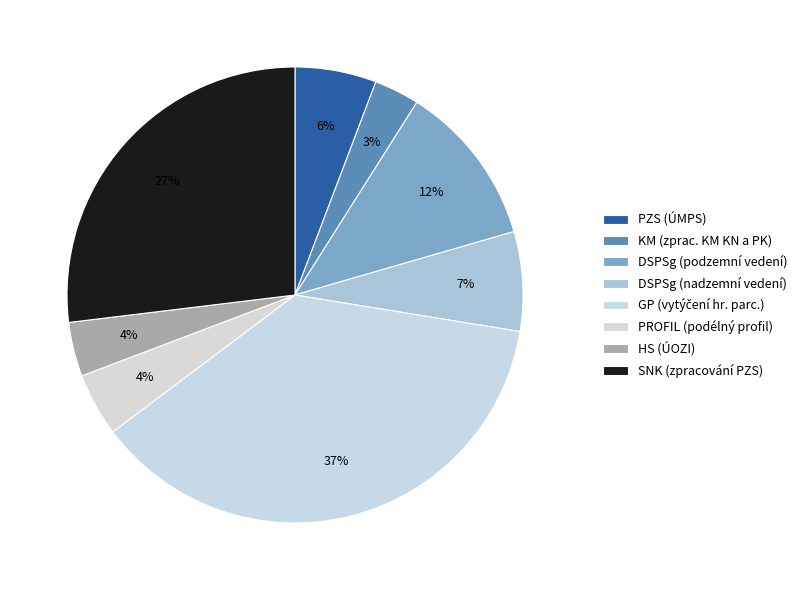

Count the number of slices in the pie.

8